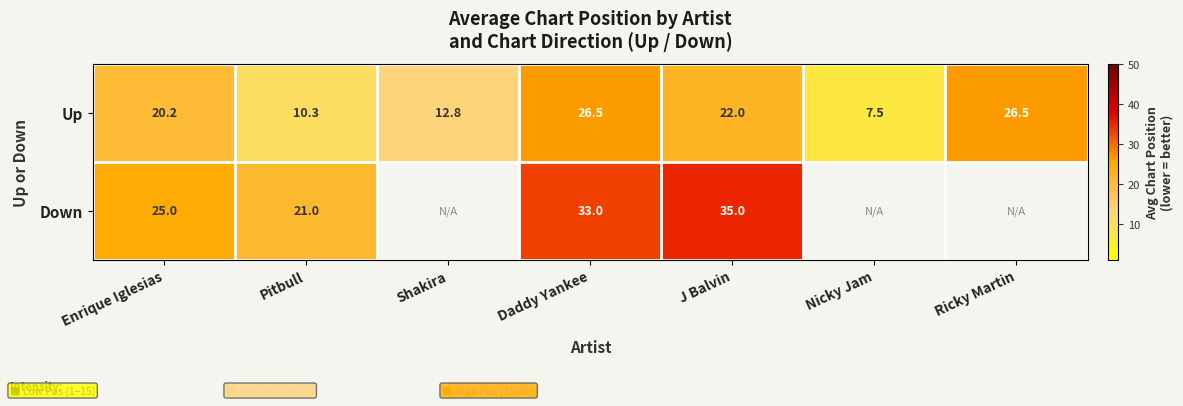

Between J Balvin and Daddy Yankee, which is larger?

Daddy Yankee